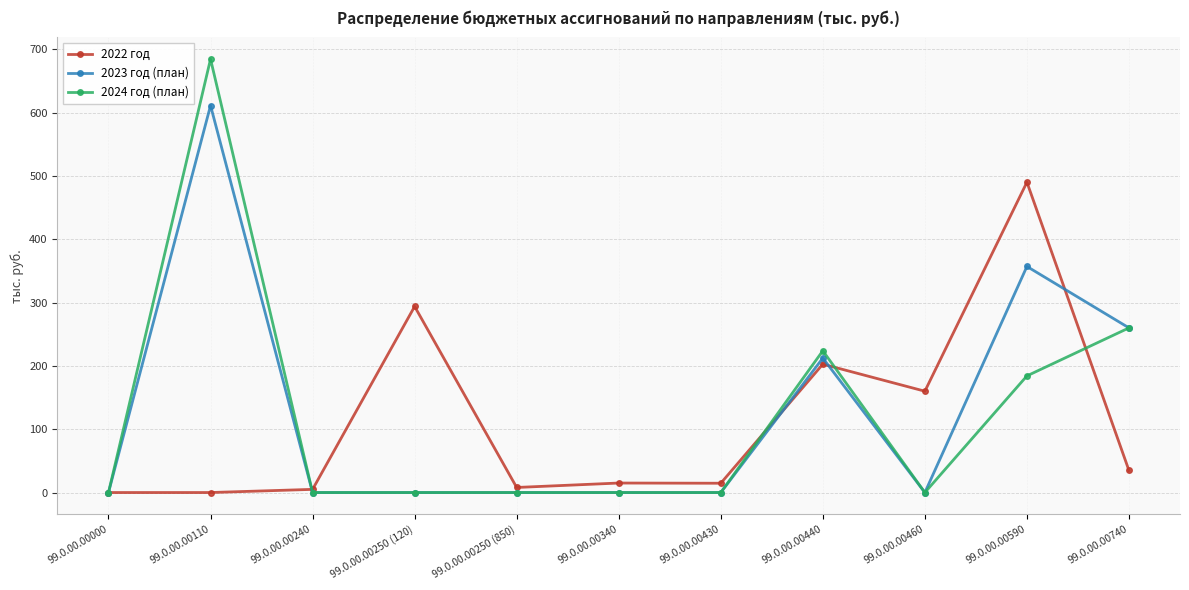

Which series has the largest range (max minus min)?

2024 год (план)